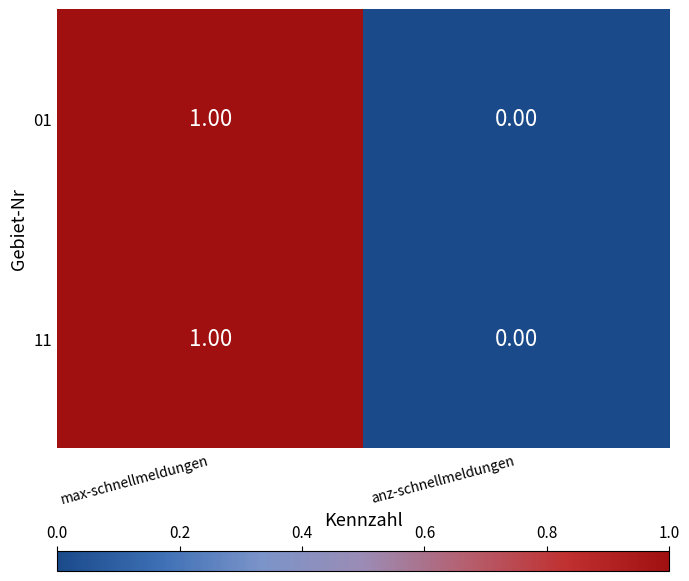

Count the number of categories in the chart.

2